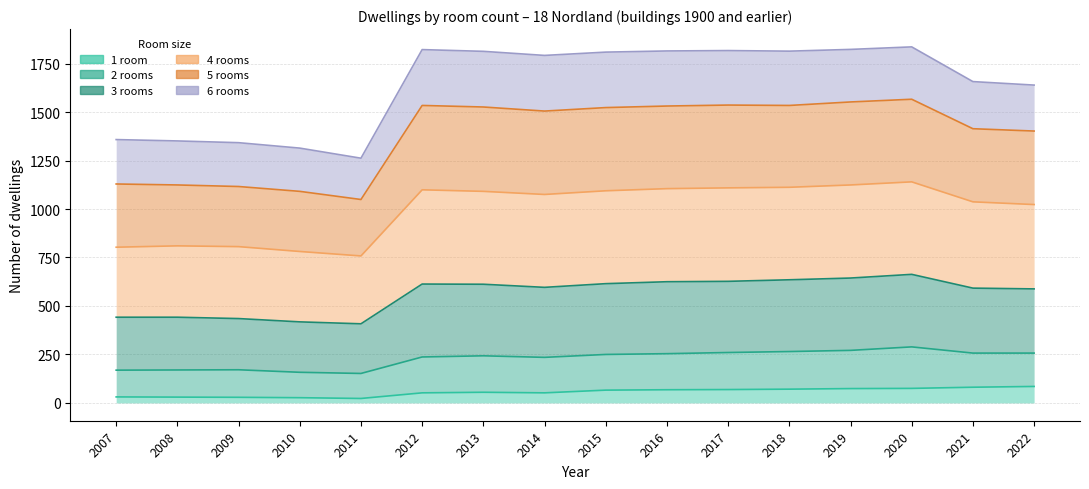

Is it true that 1 room equals 8 at 1900-?

False